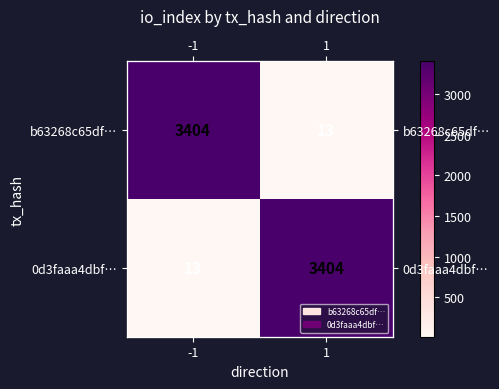

List the series in order of their peak value, highest first.

b63268c65df…, 0d3faaa4dbf…